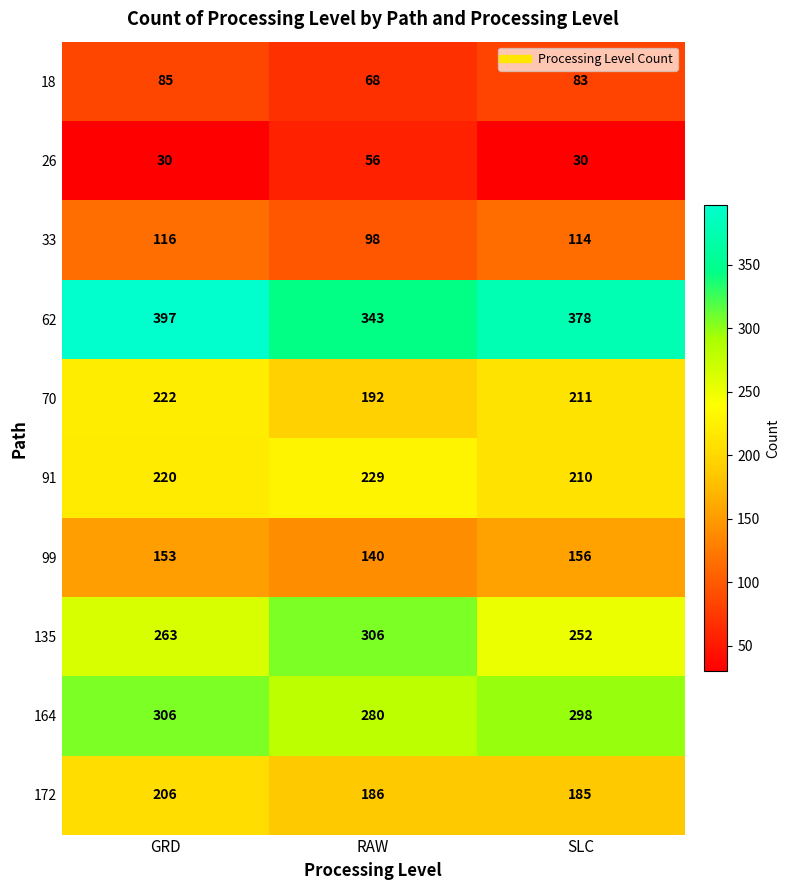

Reading right to left, extract all data points from this chart.

18: SLC=83	RAW=68	GRD=85
26: SLC=30	RAW=56	GRD=30
33: SLC=114	RAW=98	GRD=116
62: SLC=378	RAW=343	GRD=397
70: SLC=211	RAW=192	GRD=222
91: SLC=210	RAW=229	GRD=220
99: SLC=156	RAW=140	GRD=153
135: SLC=252	RAW=306	GRD=263
164: SLC=298	RAW=280	GRD=306
172: SLC=185	RAW=186	GRD=206